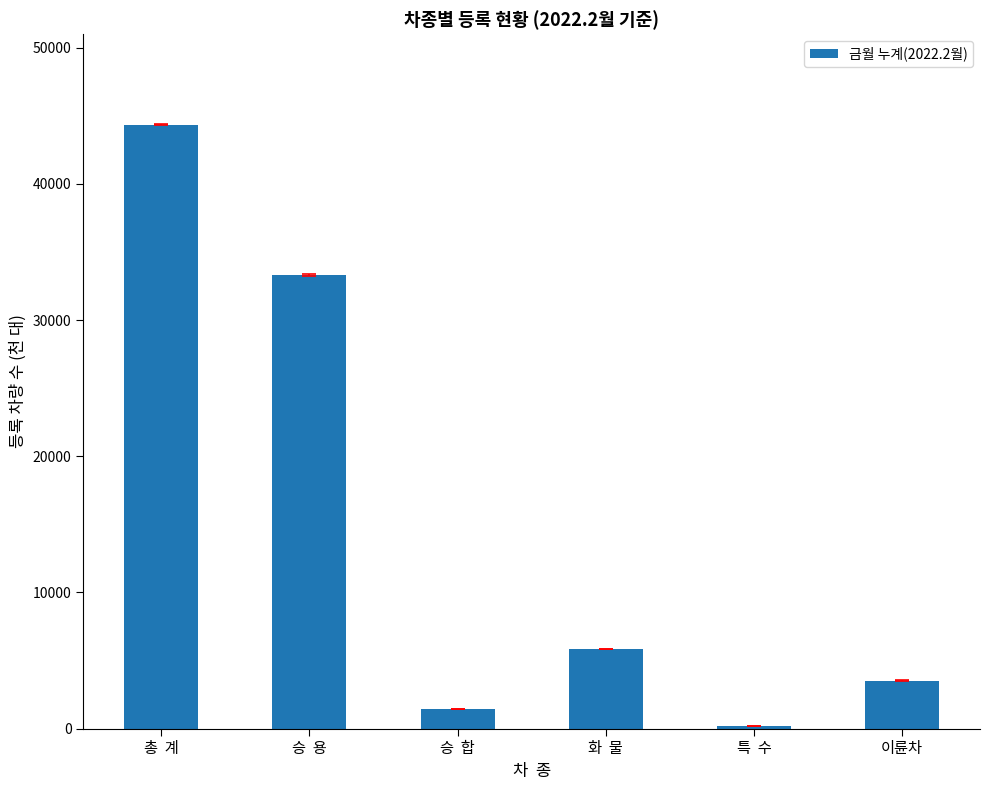

What is the ratio of the value at 화  물 to the value at 특  수?

26.9